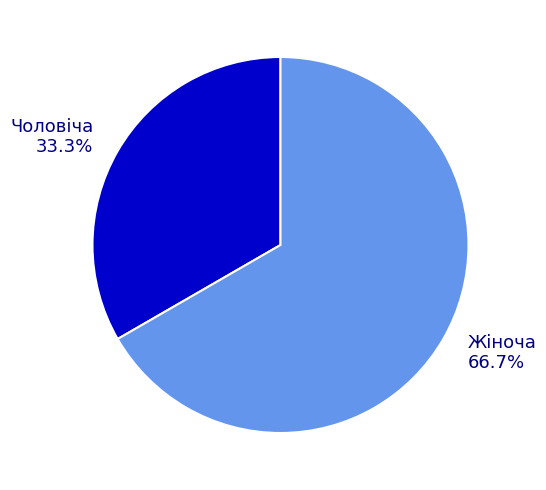

Which slice is the largest?

Жіноча